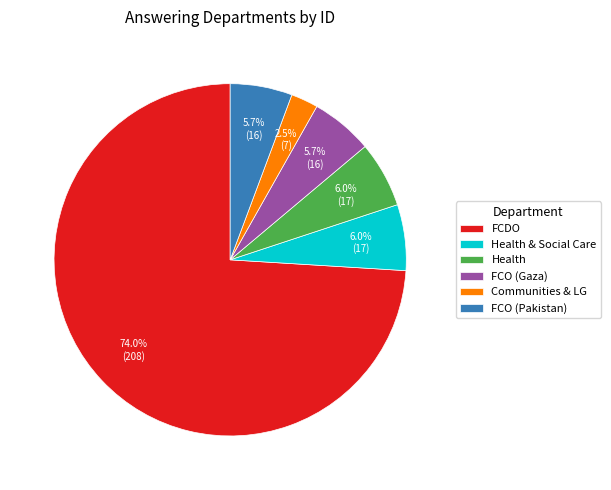

Count the number of slices in the pie.

6